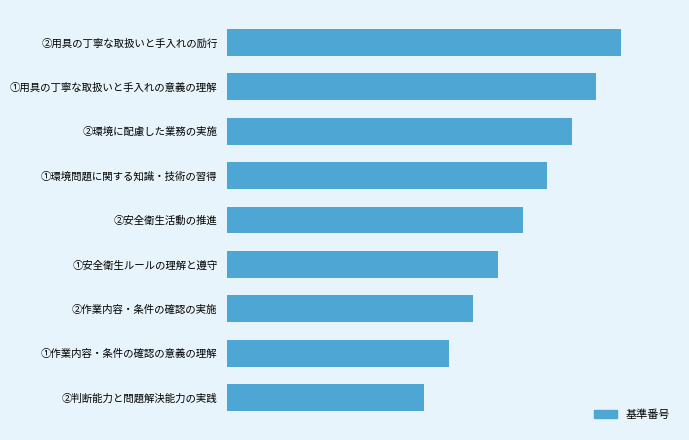

What is the difference between the maximum and minimum values?

8